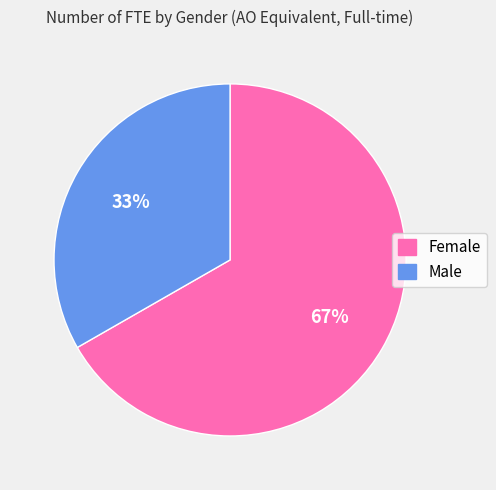

Is it true that Female is 67% of the pie?

True